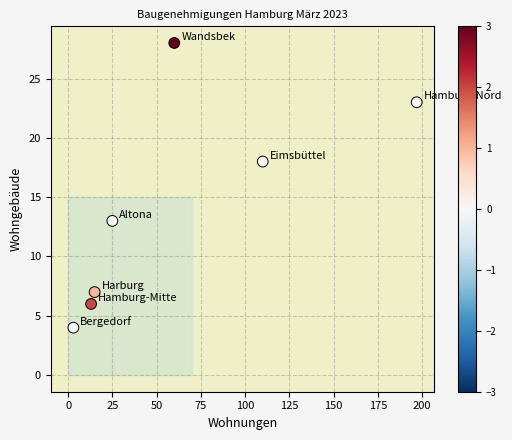

What is the average Y value?

14